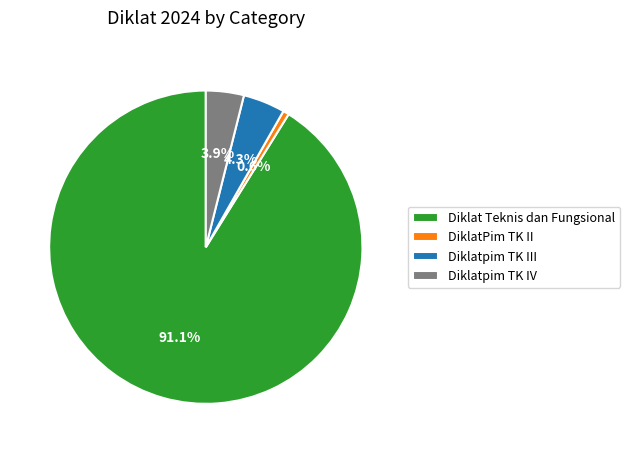

True or false: DiklatPim TK II accounts for 15% of the total.

False